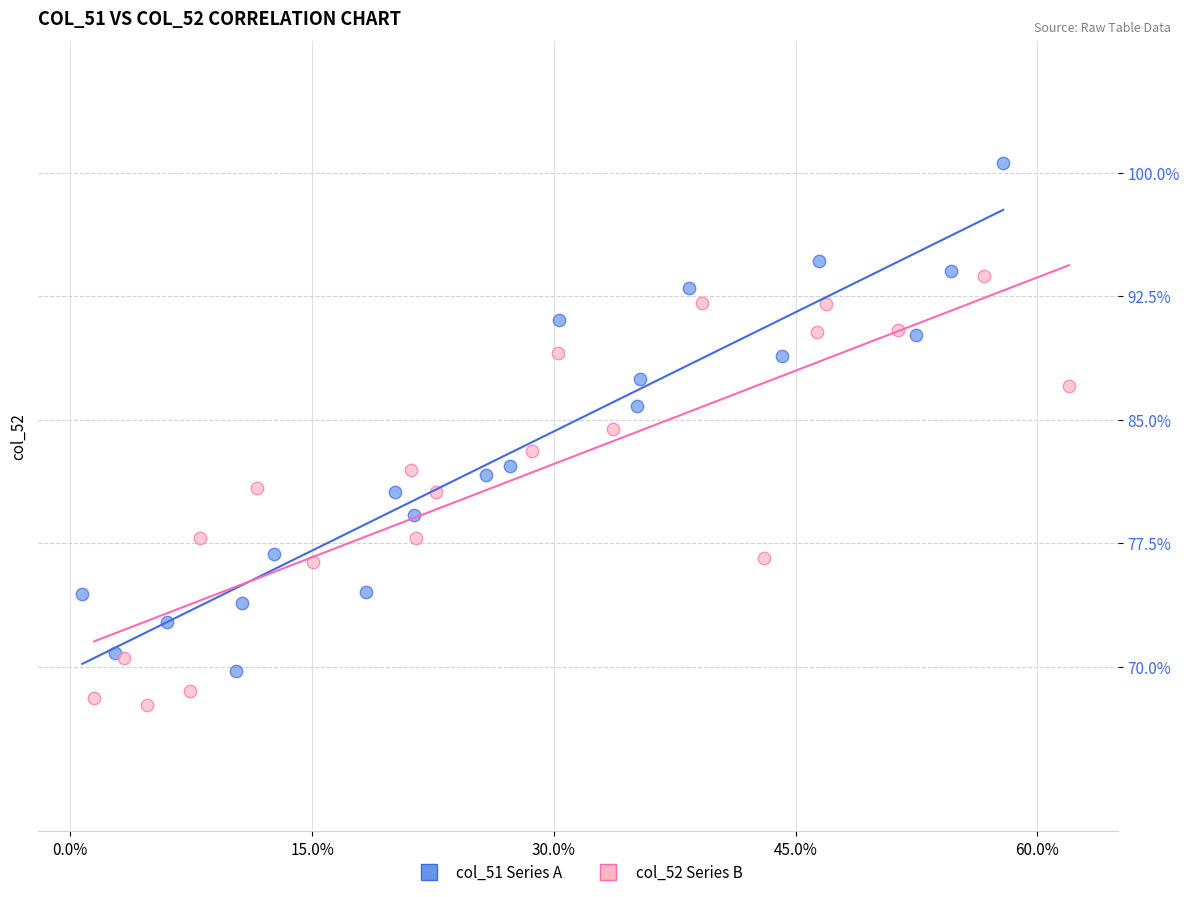

What are all the series names shown in the legend?

col_51 Series A, col_52 Series B